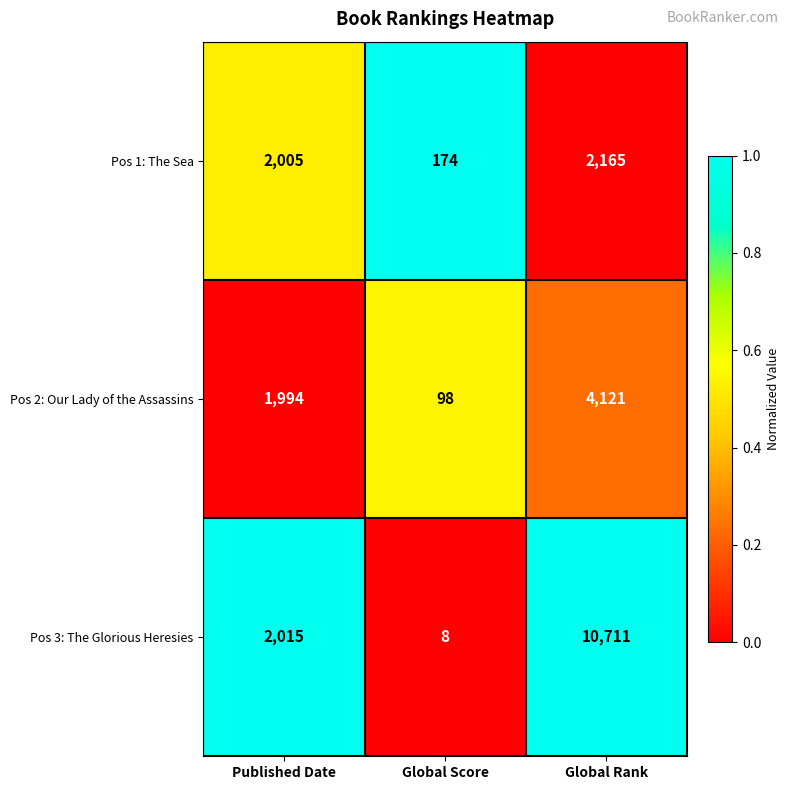

What is the total value across all series at Published Date?

6014